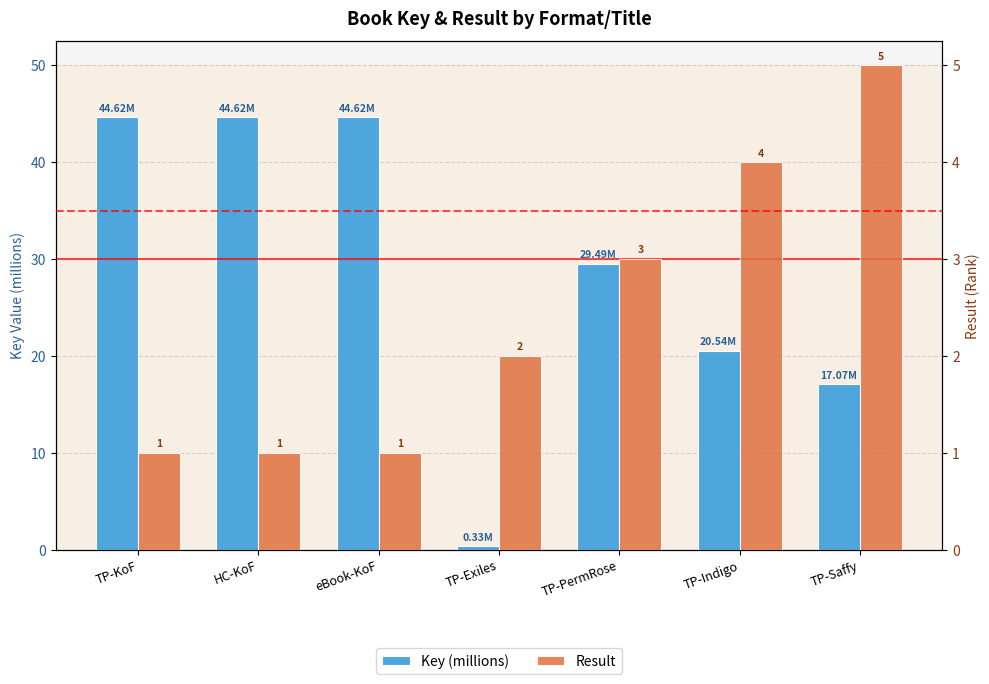

How many series are shown in this chart?

2